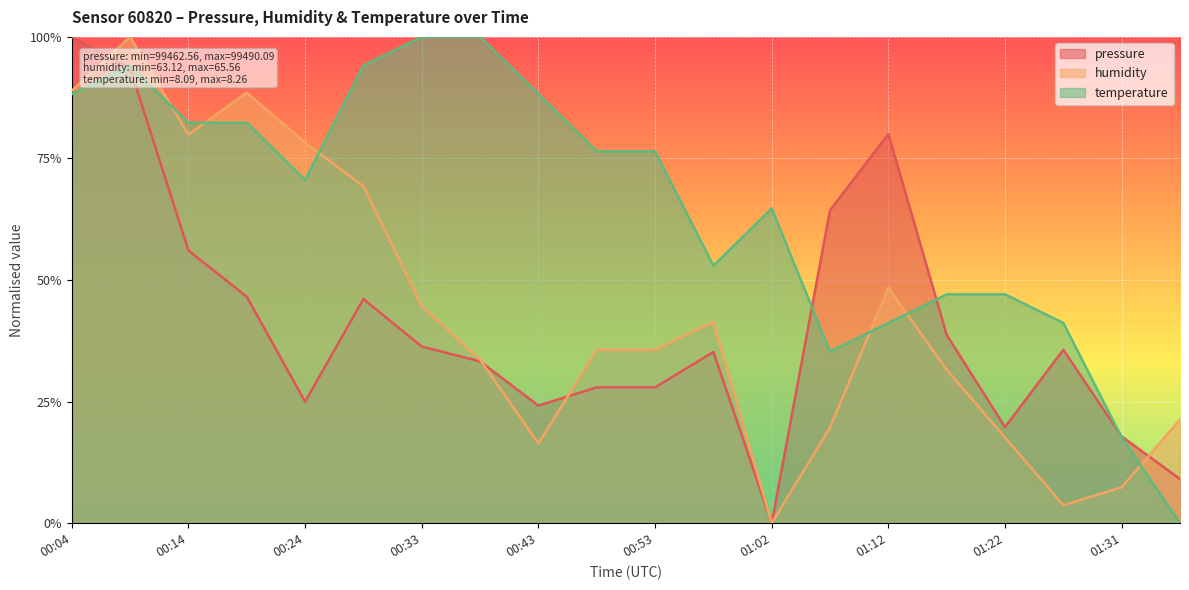

What is the difference between the highest and lowest values at 01:31?

0.1